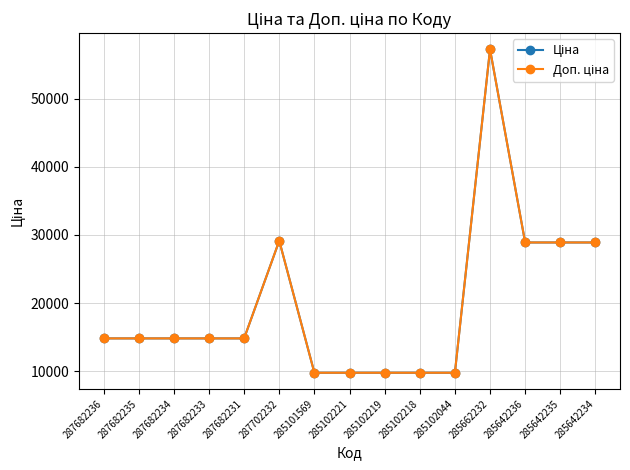

Between 287682231 and 285642236, which is larger?

285642236